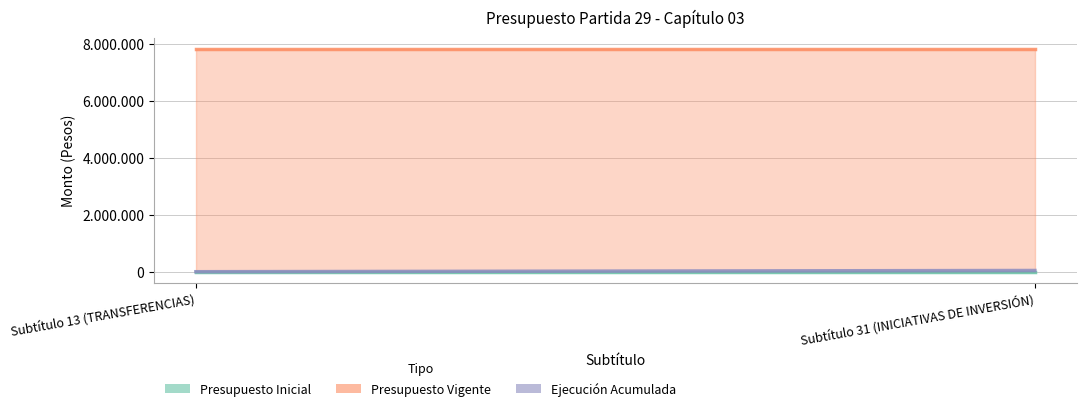

Reading left to right, what are all the values shown in this chart?

Presupuesto Inicial: Subtítulo 13 (TRANSFERENCIAS)=0	Subtítulo 31 (INICIATIVAS DE INVERSIÓN)=0
Presupuesto Vigente: Subtítulo 13 (TRANSFERENCIAS)=7827026	Subtítulo 31 (INICIATIVAS DE INVERSIÓN)=7827026
Ejecución Acumulada: Subtítulo 13 (TRANSFERENCIAS)=0	Subtítulo 31 (INICIATIVAS DE INVERSIÓN)=43400